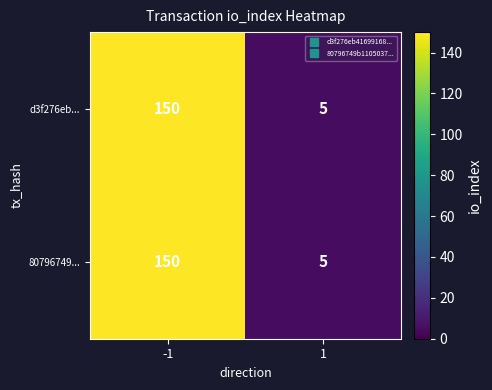

What is the average value of the d3f276eb... series?

78